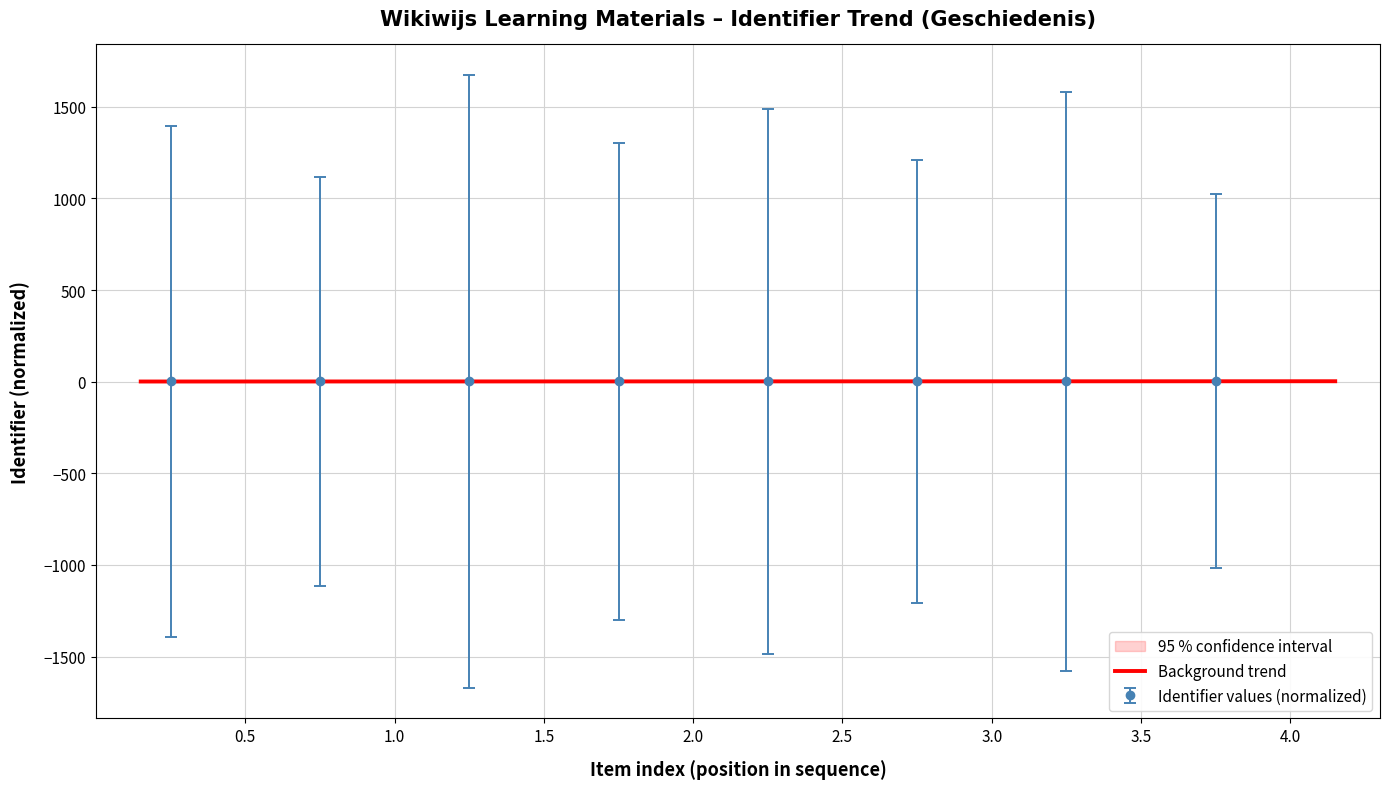

Reading right to left, transcribe all the data shown in this chart.

2.2	2.0	1.6	1.6	1.4	1.2	1.0	0.9